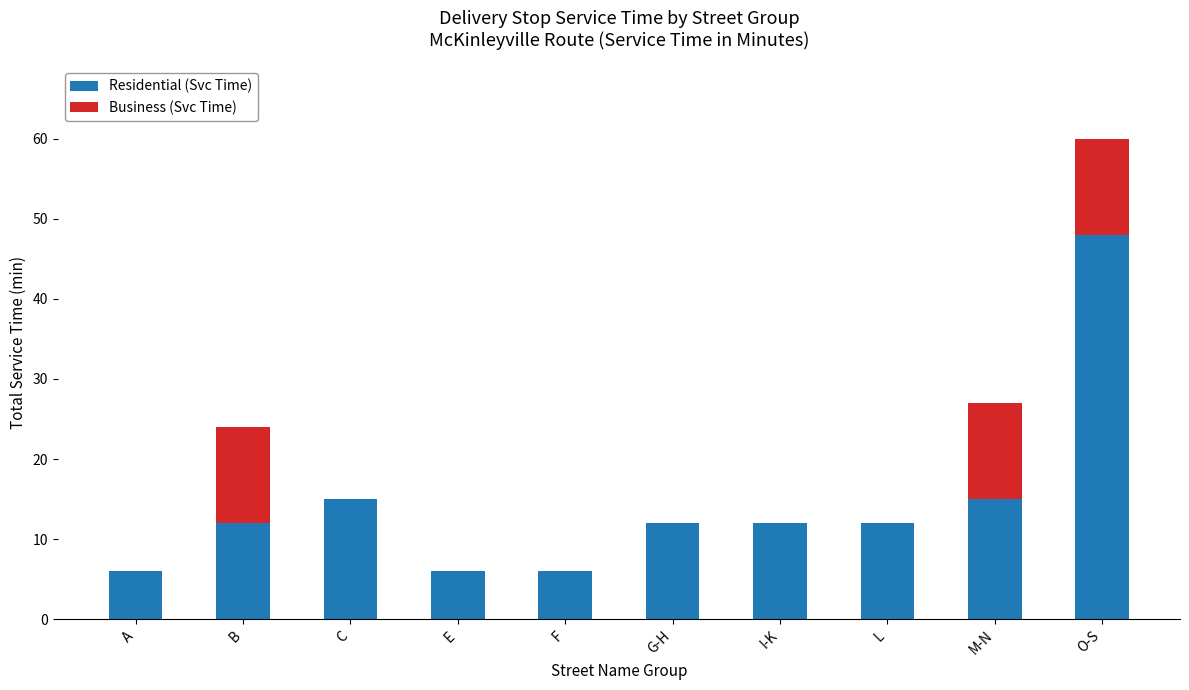

Reading left to right, what are the values for Residential (Svc Time)?

A=6	B=12	C=15	E=6	F=6	G-H=12	I-K=12	L=12	M-N=15	O-S=48